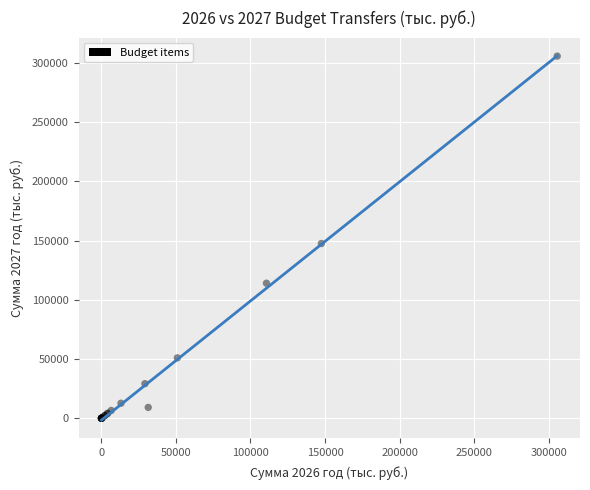

What Y value in the scatter plot is closest to 152861?

147518.1